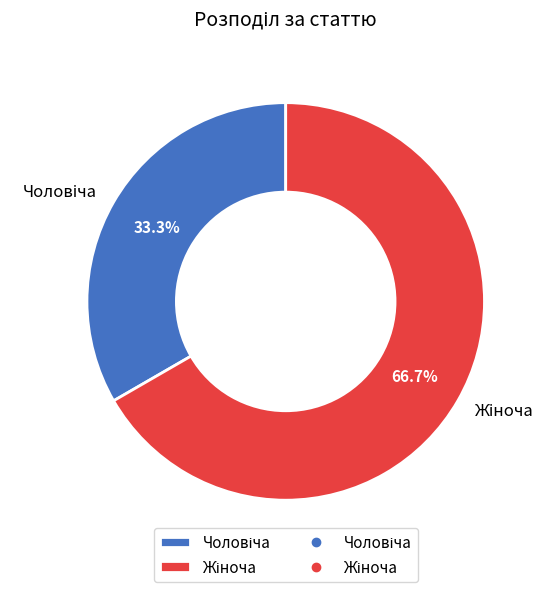

Does any single category account for the majority?

Yes